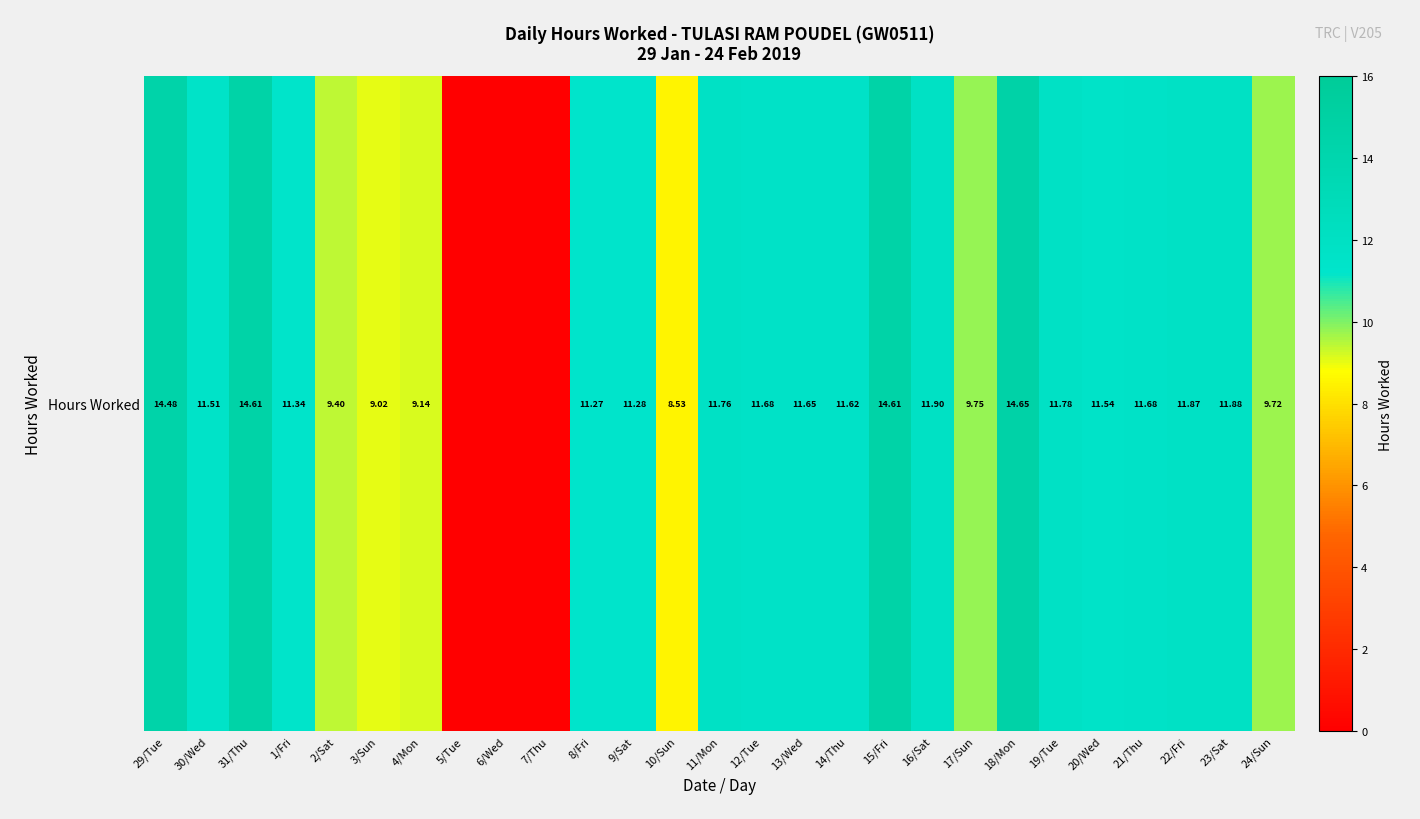

What is the sum of all values?

276.7